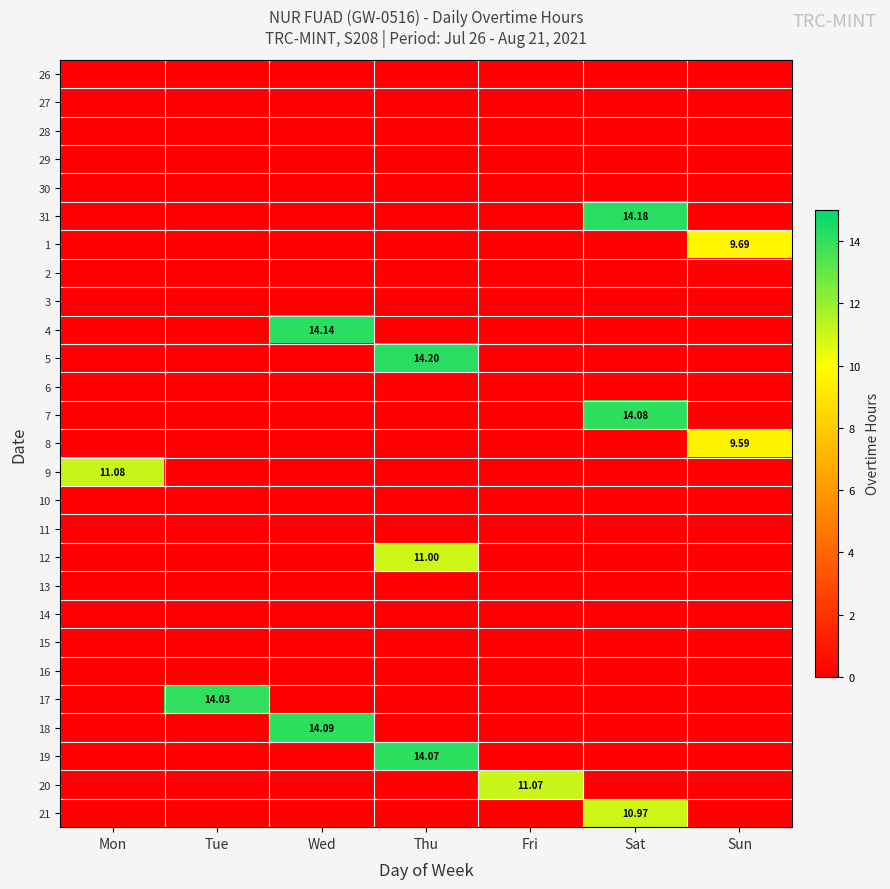

Which category has the lowest value across all series?

Mon